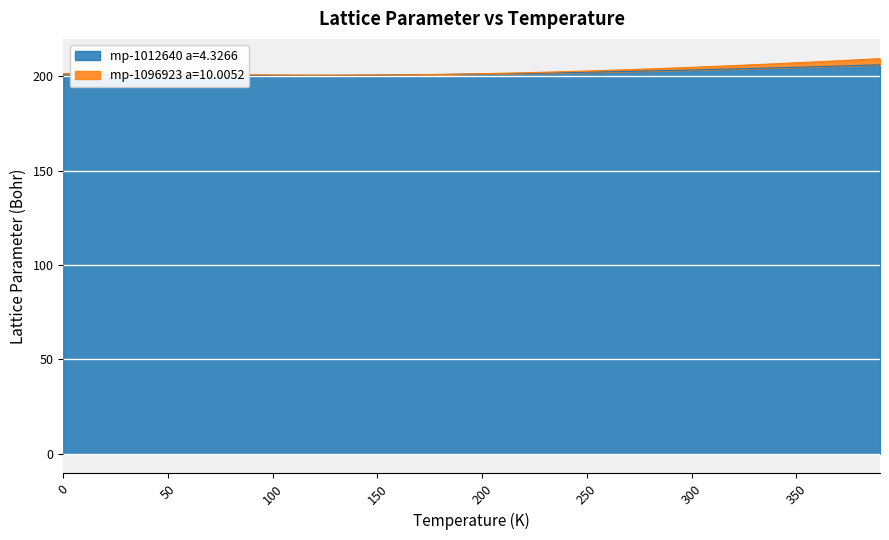

At which category is the sum across all series the highest?

390